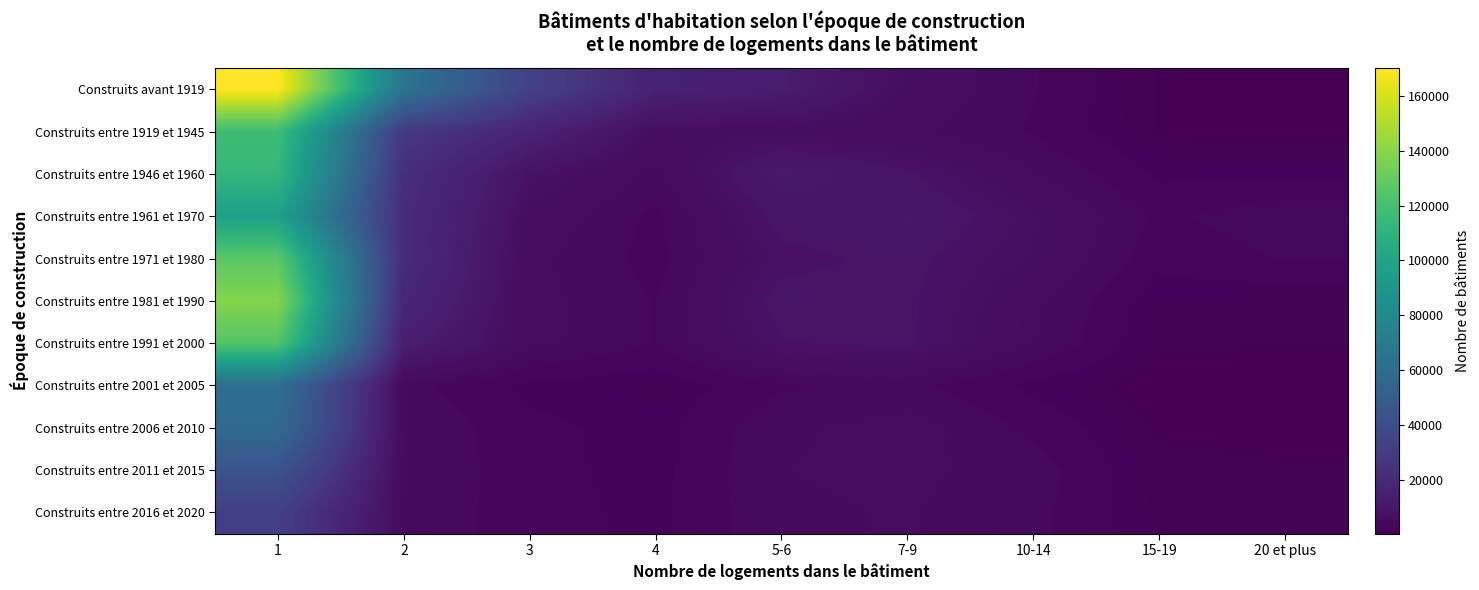

Which label corresponds to the smallest value in the chart?

20 et plus